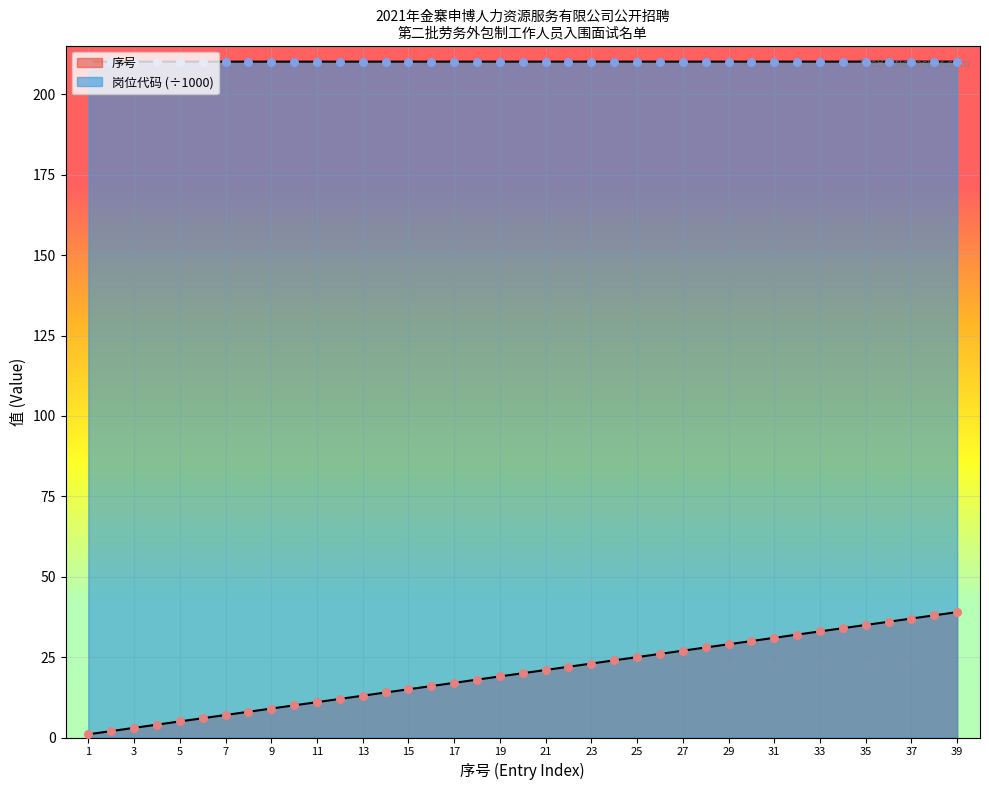

Is the value of 序号 at 22 greater than the value of 岗位代码 at 6?

No